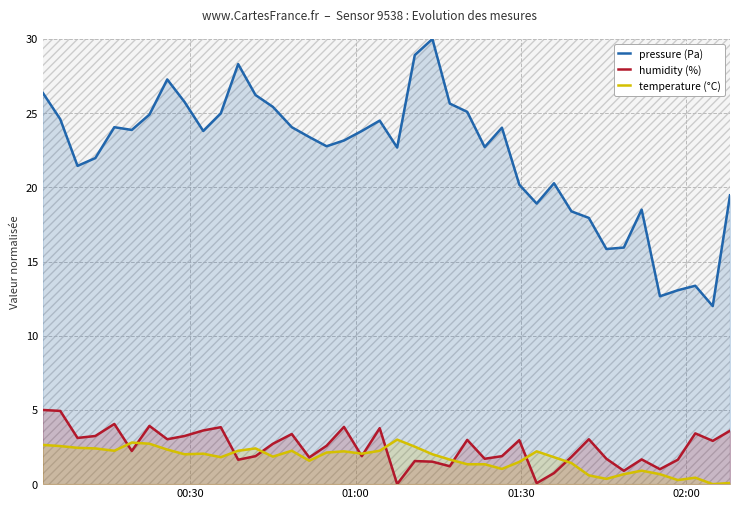

What is the difference between the maximum and second lowest values in the temperature (°C) series?

2.9